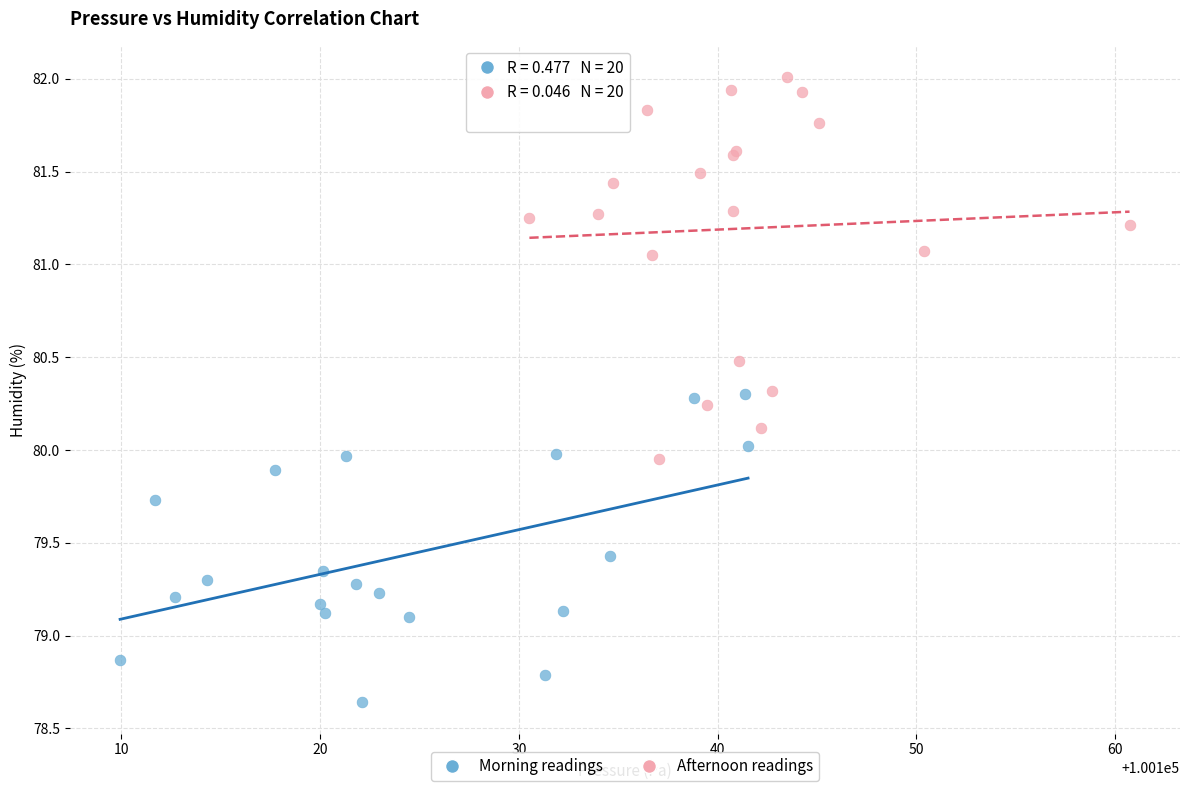

Which series reaches the maximum Y coordinate?

Afternoon readings